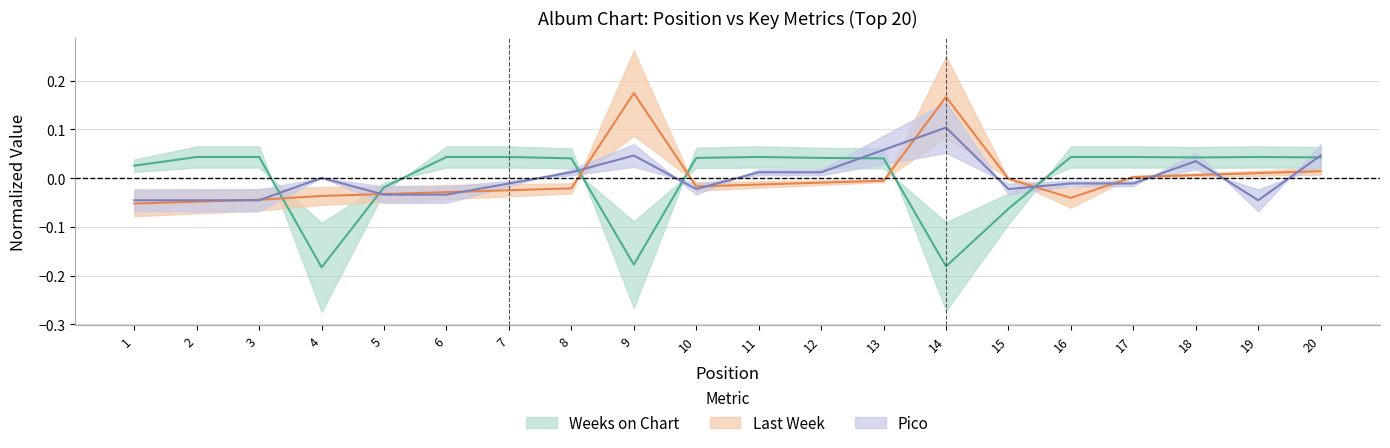

Count the number of categories in the chart.

20